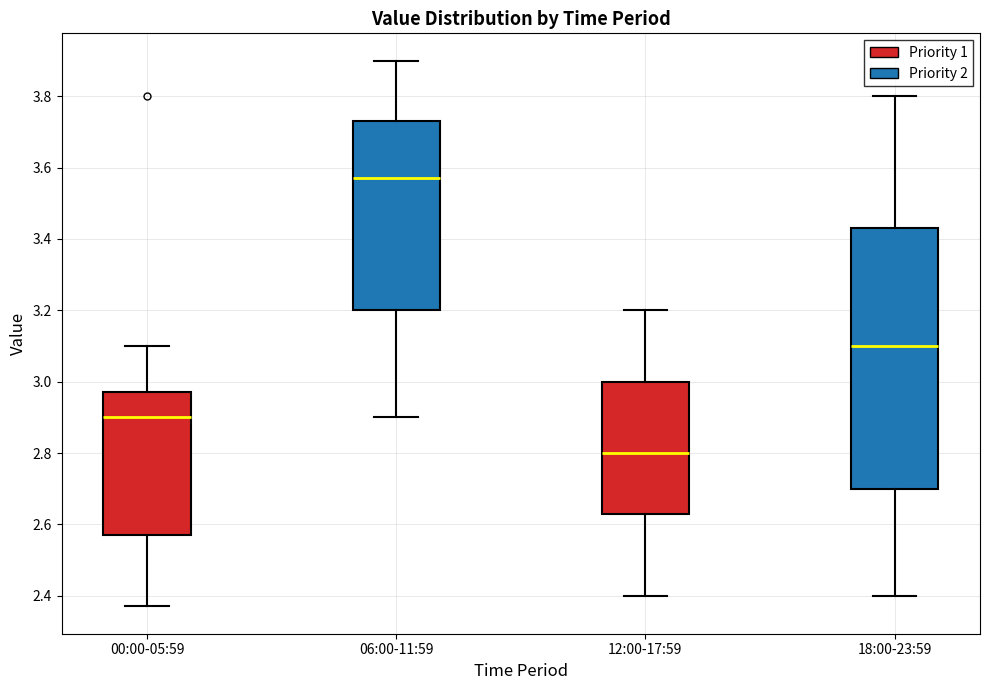

Reading left to right, transcribe this box plot: for each box, give where its median line is, the range the box spans, and where its two whiskers end, as read against the y-axis. The values are not printed on the chart, so give them approximately, as read against the axis.

00:00-05:59: median 2.90, box 2.58 to 2.98, whiskers 2.38 to 3.10
06:00-11:59: median 3.58, box 3.20 to 3.74, whiskers 2.90 to 3.90
12:00-17:59: median 2.80, box 2.64 to 3.00, whiskers 2.40 to 3.20
18:00-23:59: median 3.10, box 2.70 to 3.44, whiskers 2.40 to 3.80